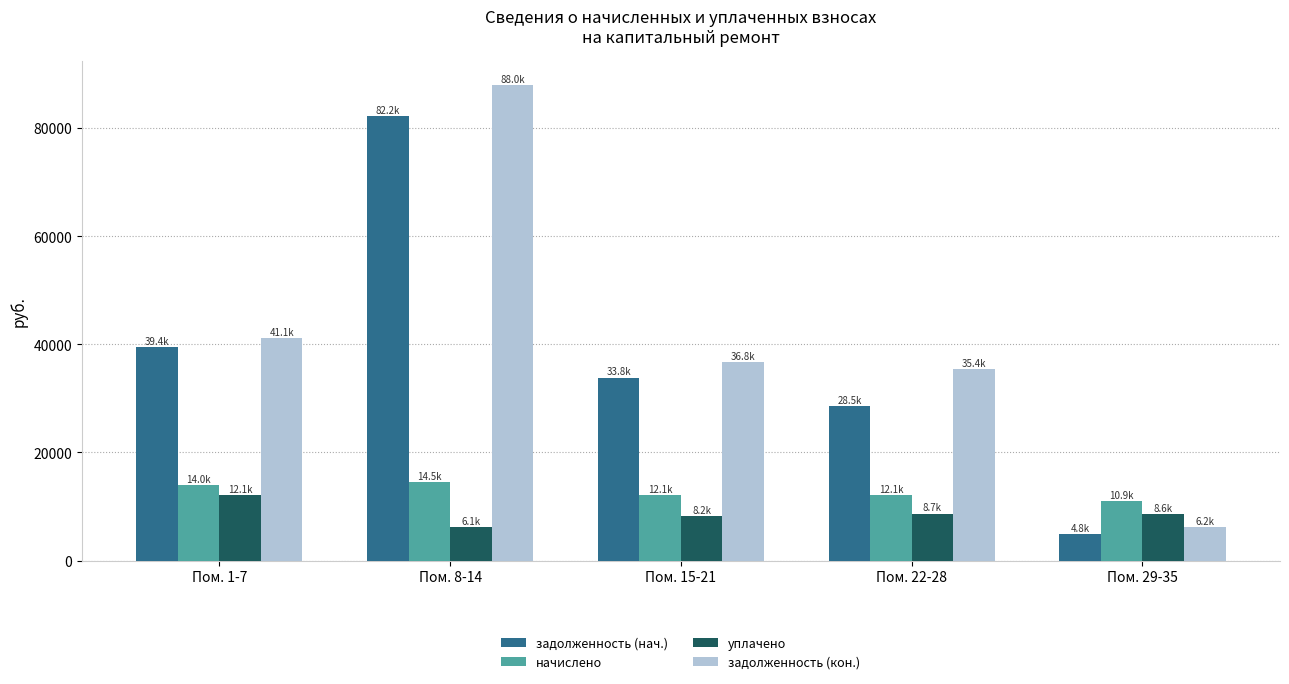

Which series has the largest range (max minus min)?

задолженность (кон.)